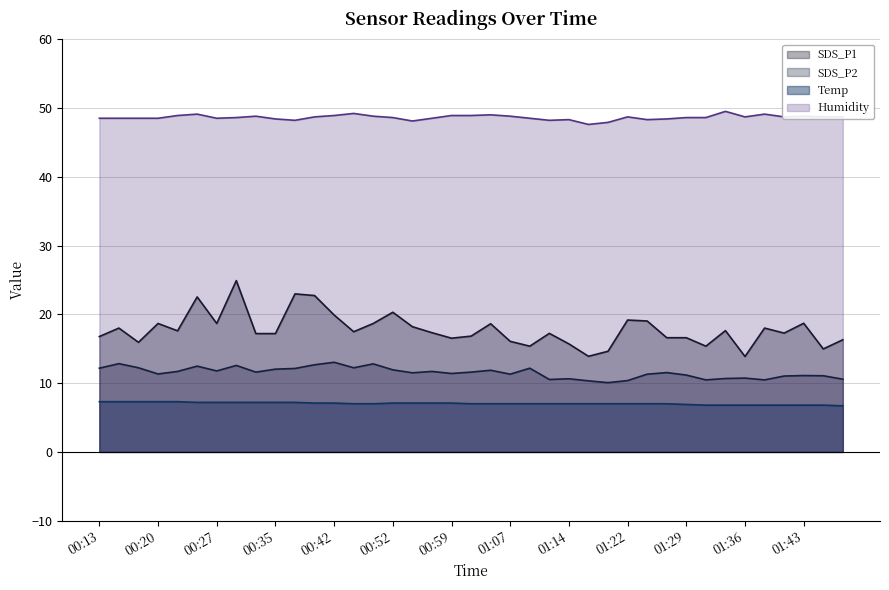

What is the sum of the Humidity values at 01:17 and 01:29?

96.2